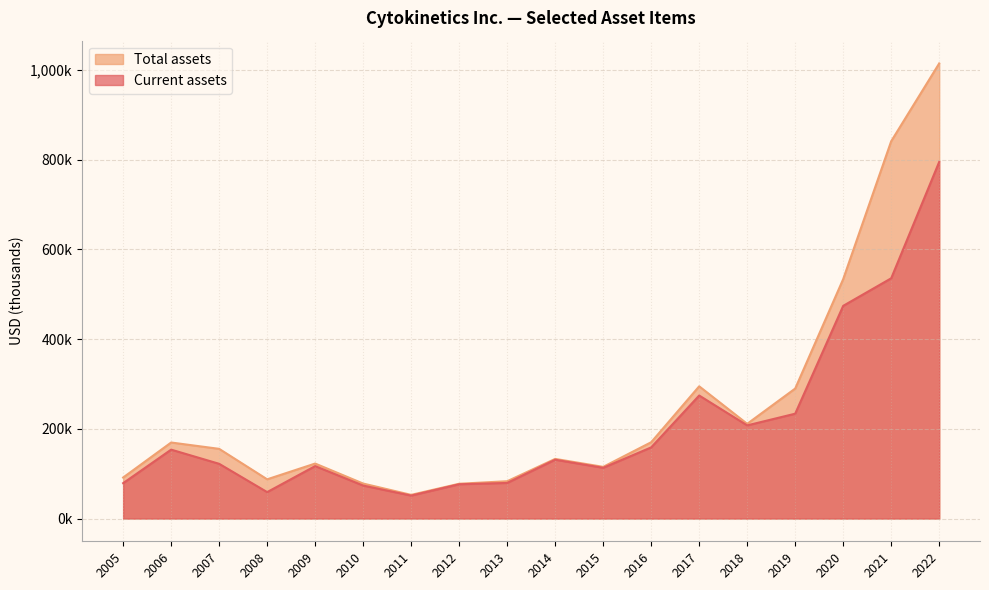

At which category is the sum across all series the highest?

2022